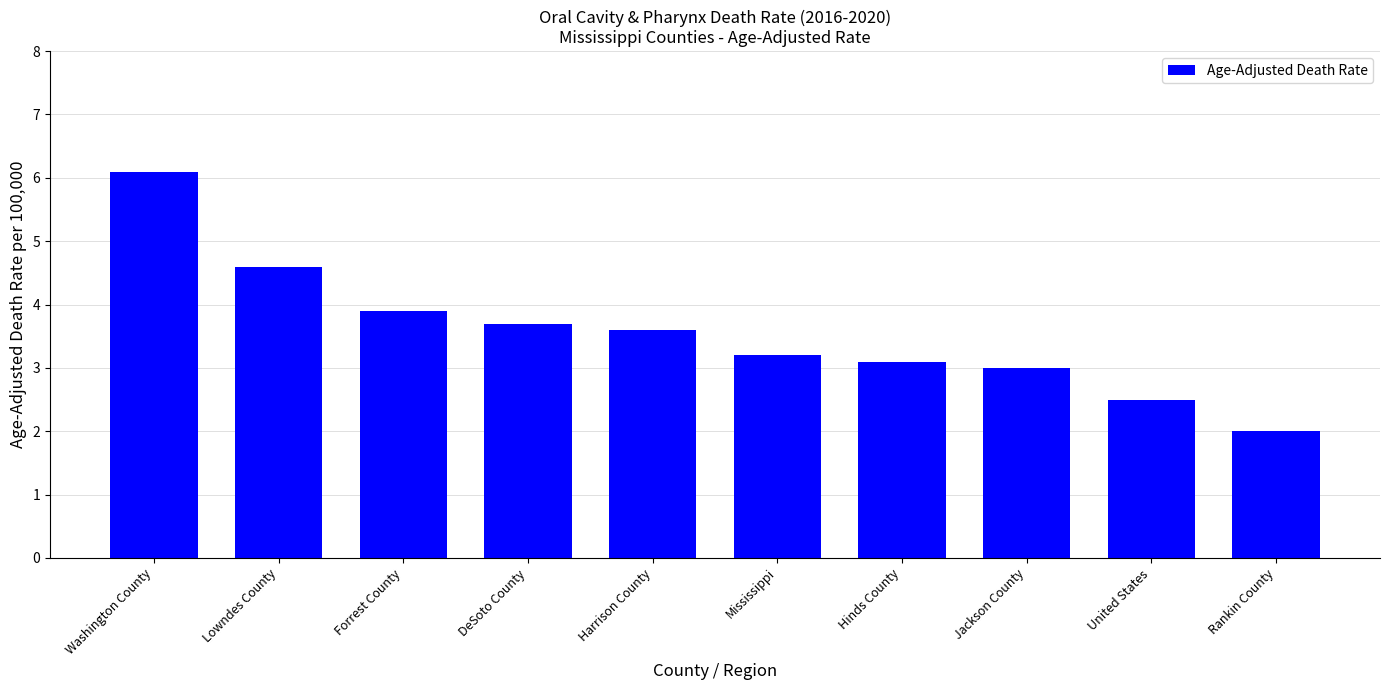

Which has a higher value, Rankin County or United States?

United States